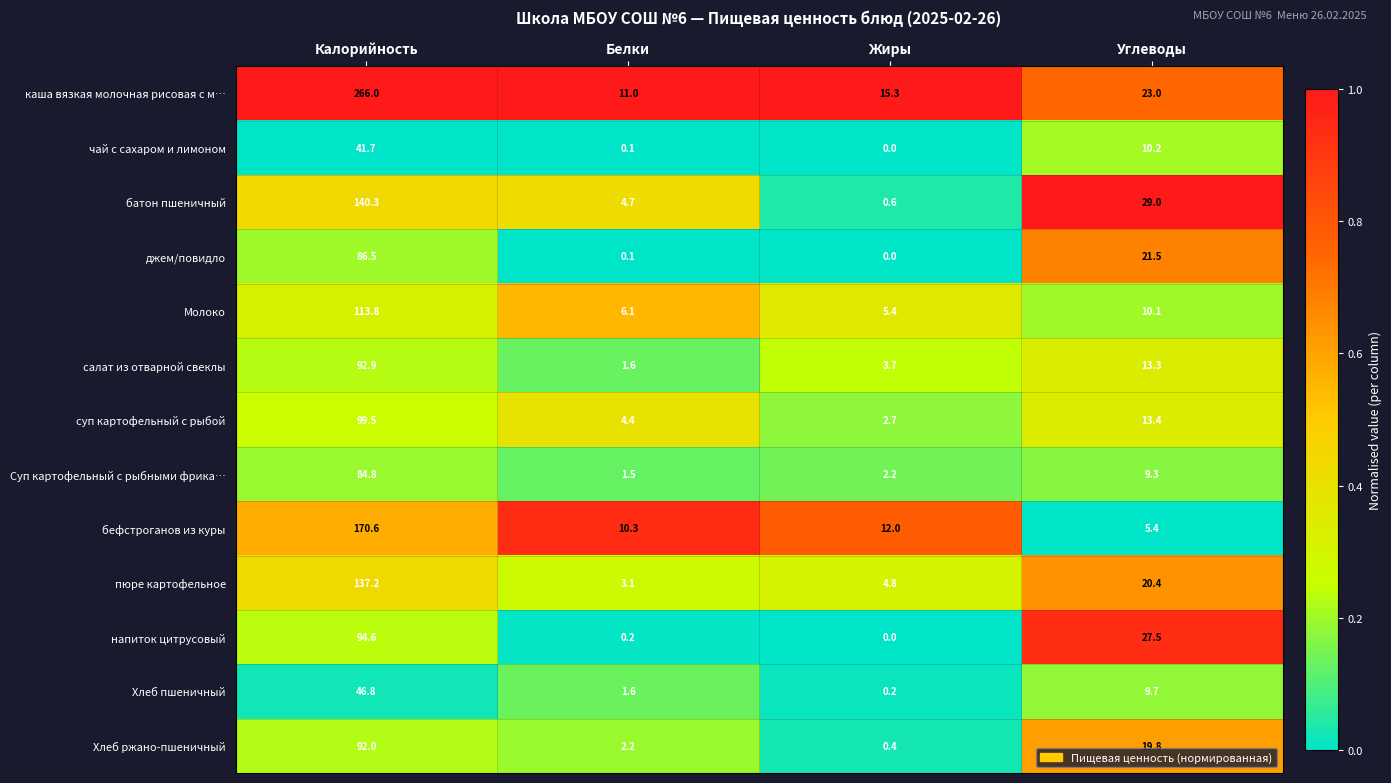

At Калорийность, list the series in order from smallest to largest.

чай с сахаром и лимоном, Хлеб пшеничный, Суп картофельный с рыбными фрика…, джем/повидло, Хлеб ржано-пшеничный, салат из отварной свеклы, напиток цитрусовый, суп картофельный с рыбой, Молоко, пюре картофельное, батон пшеничный, бефстроганов из куры, каша вязкая молочная рисовая с м…